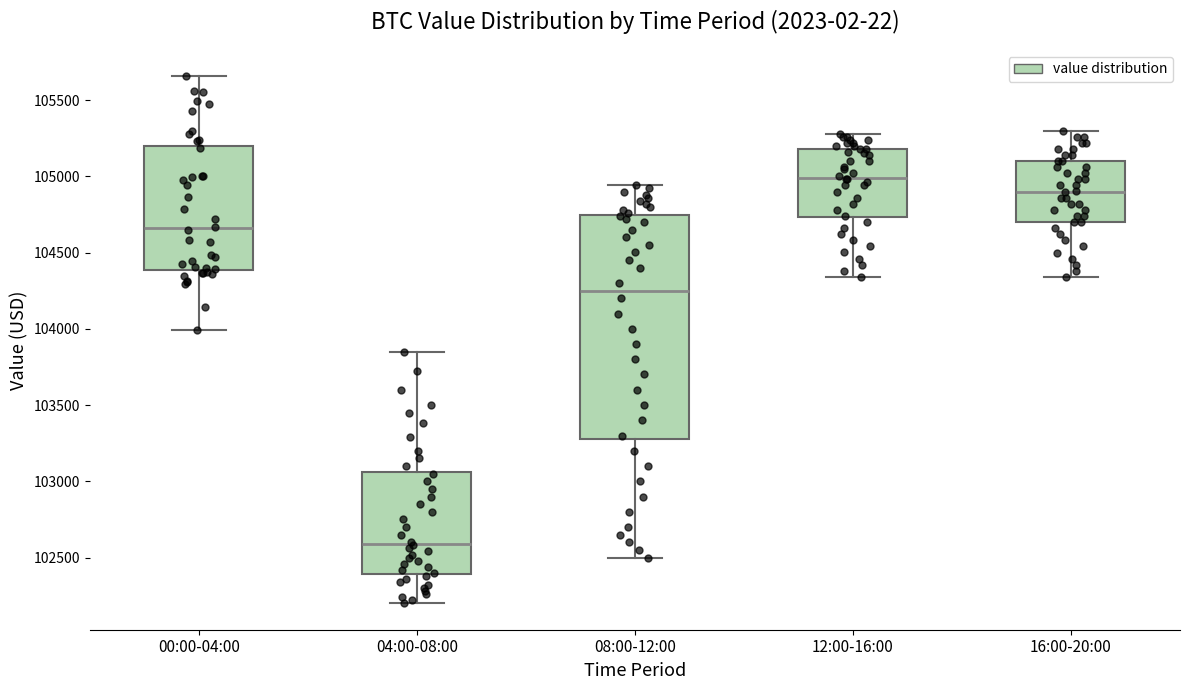

Which box has the lowest median line?

04:00-08:00